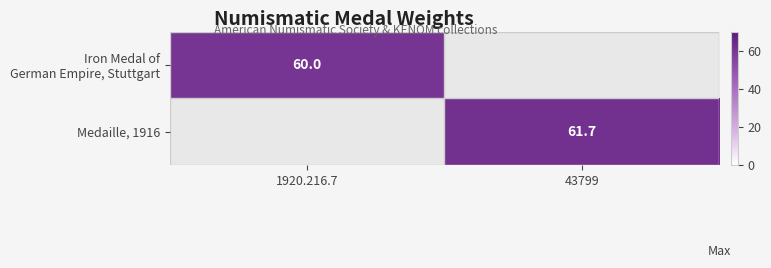

The value of Medaille, 1916 at 43799 is 61.7. True or false?

True